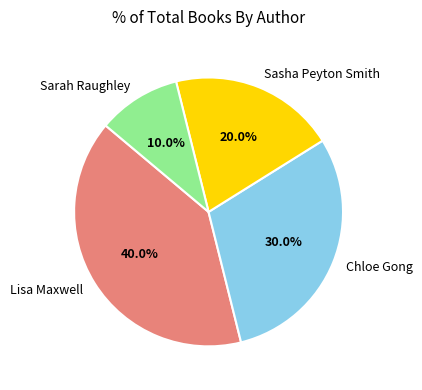

Does any single category account for the majority?

No